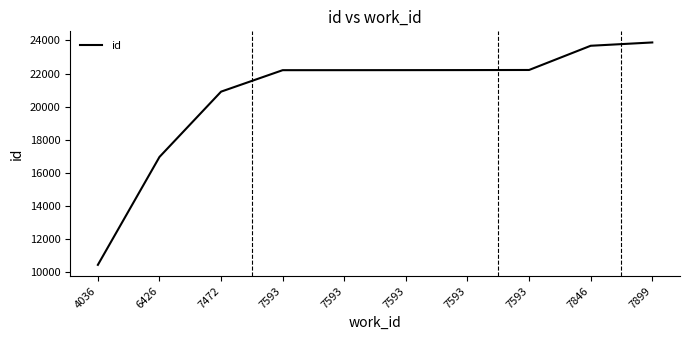

Does the chart display data point markers on the line(s)?

No